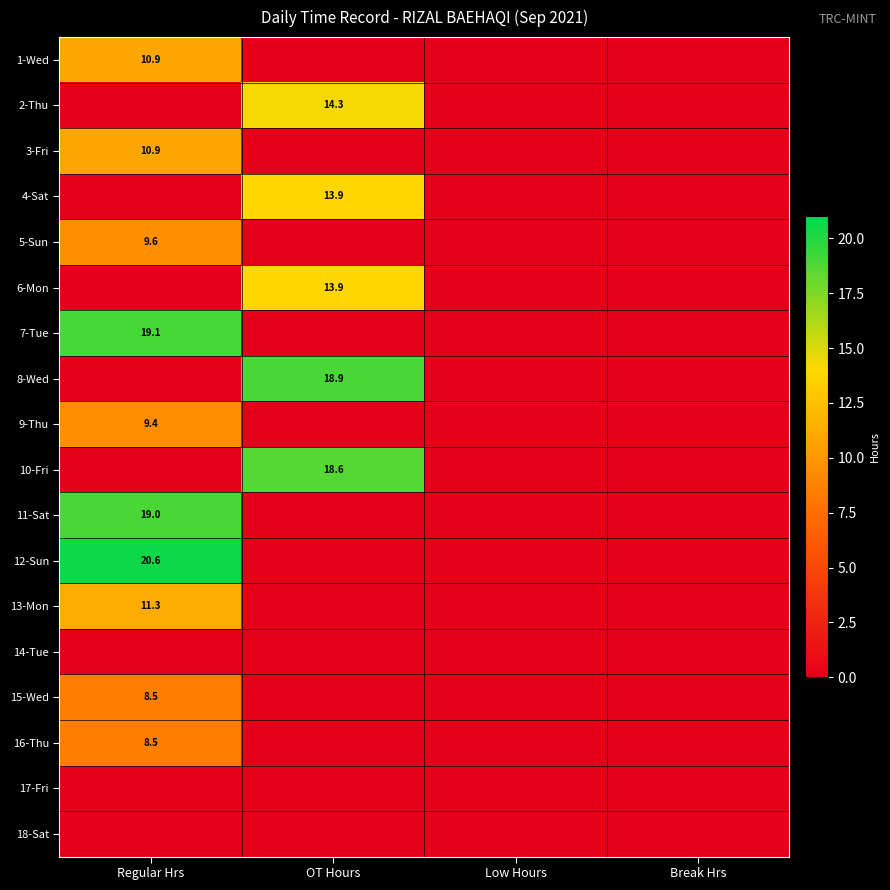

What is the greatest value displayed?

20.6